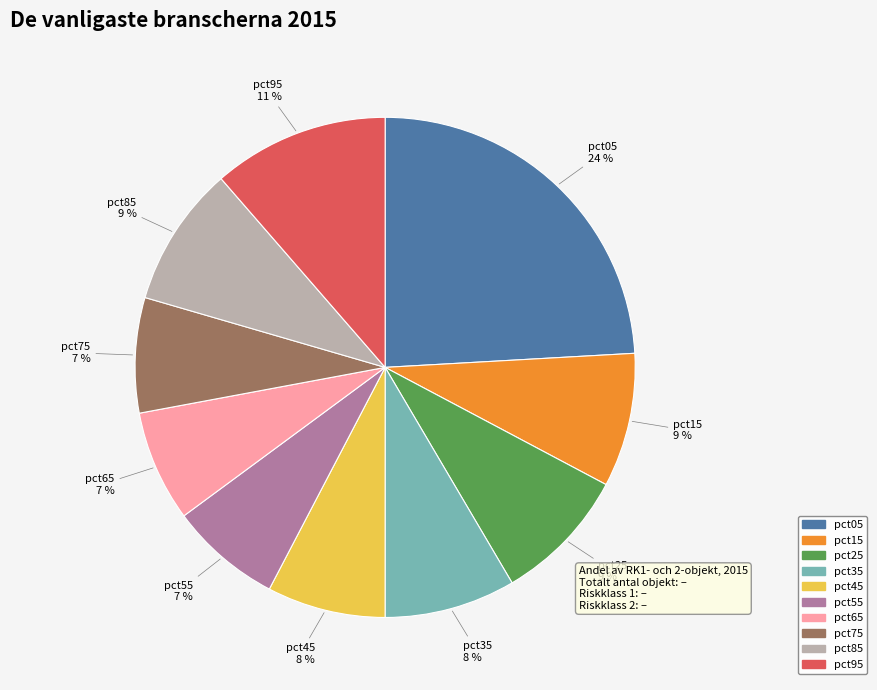

Between pct85 and pct55, which is larger?

pct85